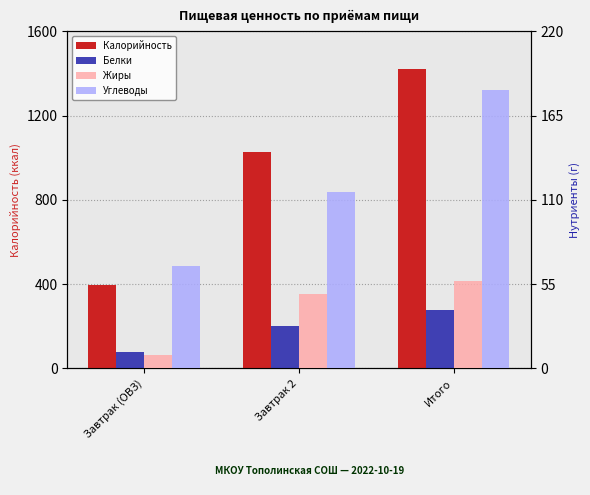

What is the sum of the Калорийность values at Итого and Завтрак 2?

2447.8